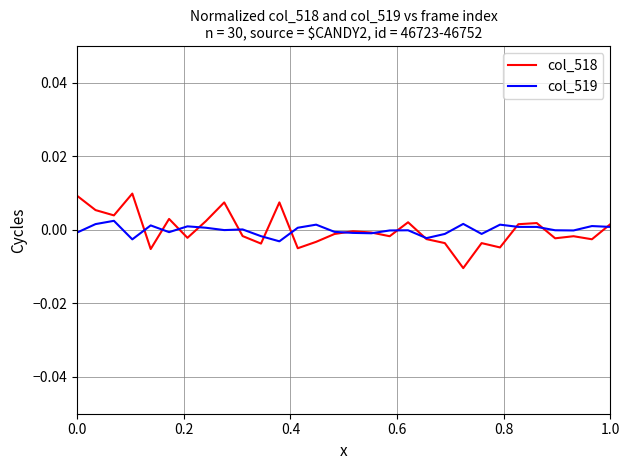

Rank the series by their maximum value, from lowest to highest.

col_519, col_518